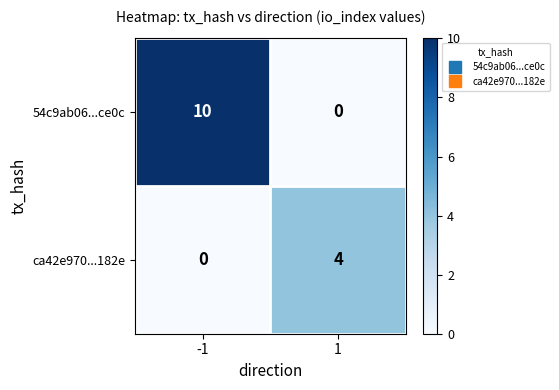

What is the sum of all 54c9ab06...ce0c values?

10